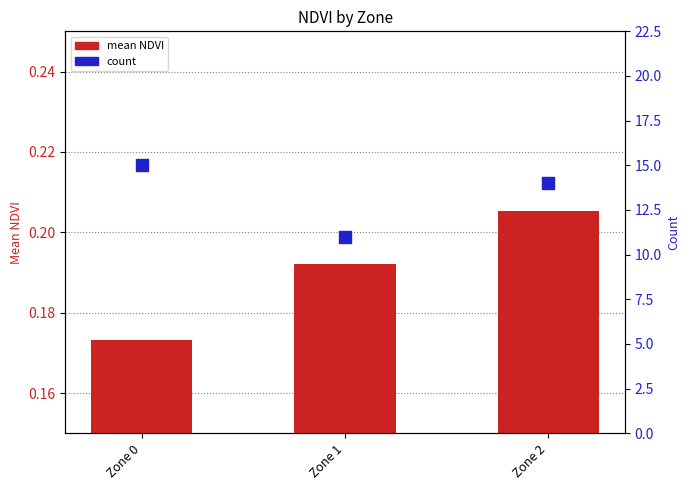

Which series has the largest total across all categories?

count